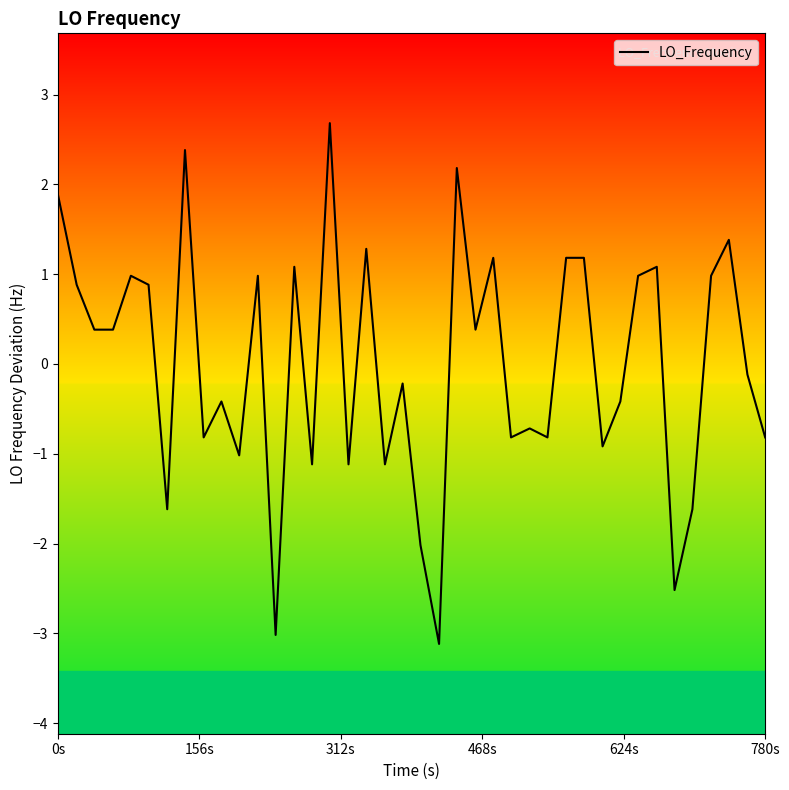

What is the smallest value displayed?

-3.1